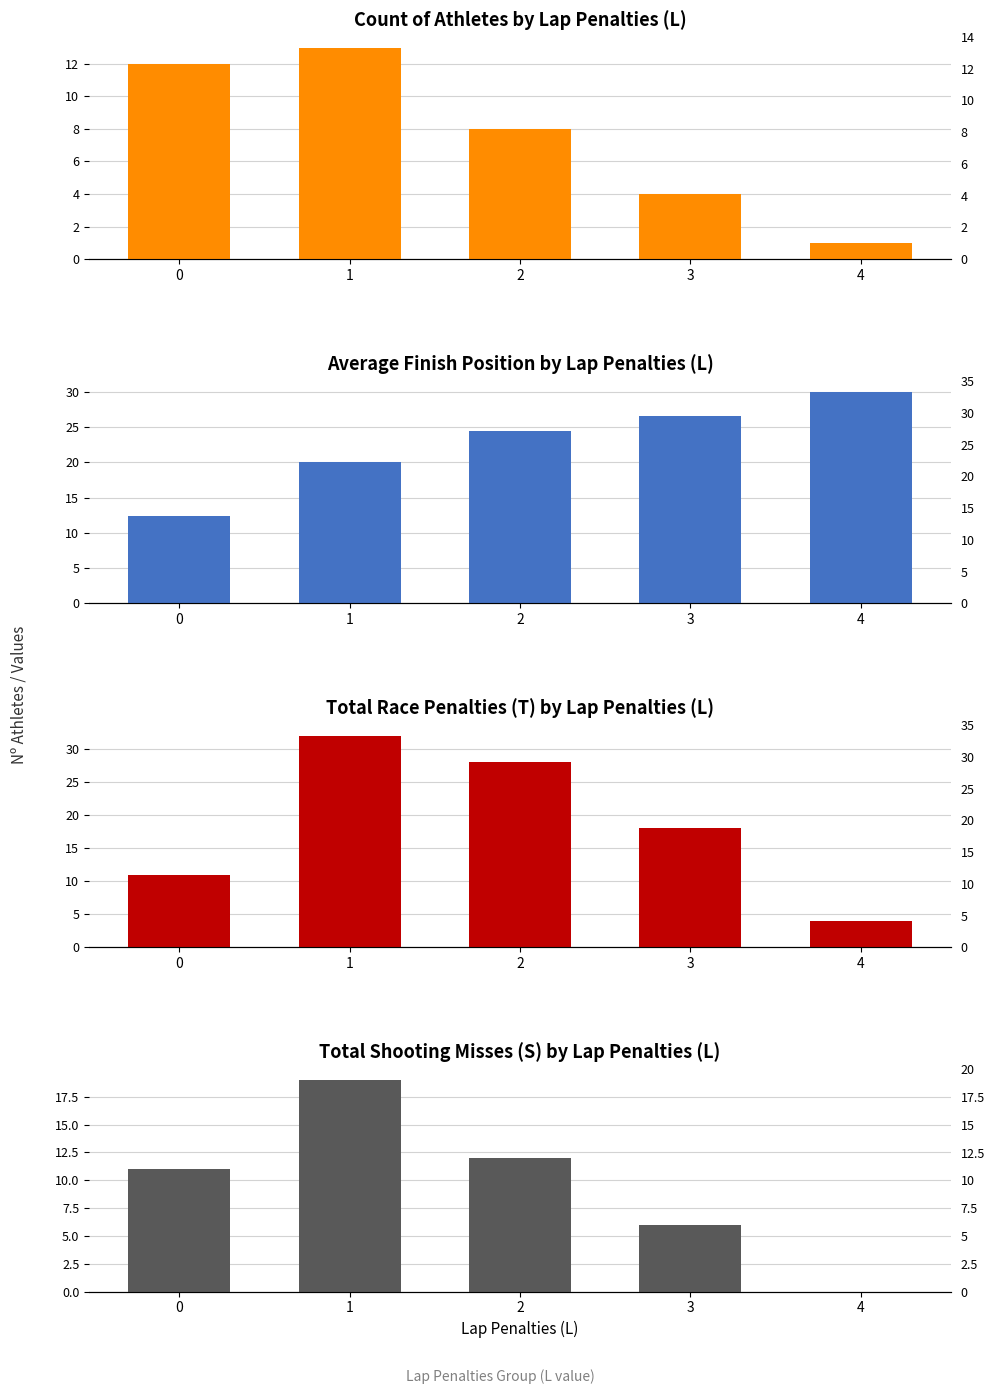

Which series has the largest range (max minus min)?

Total Race Penalties (T) by Lap Penalties (L)